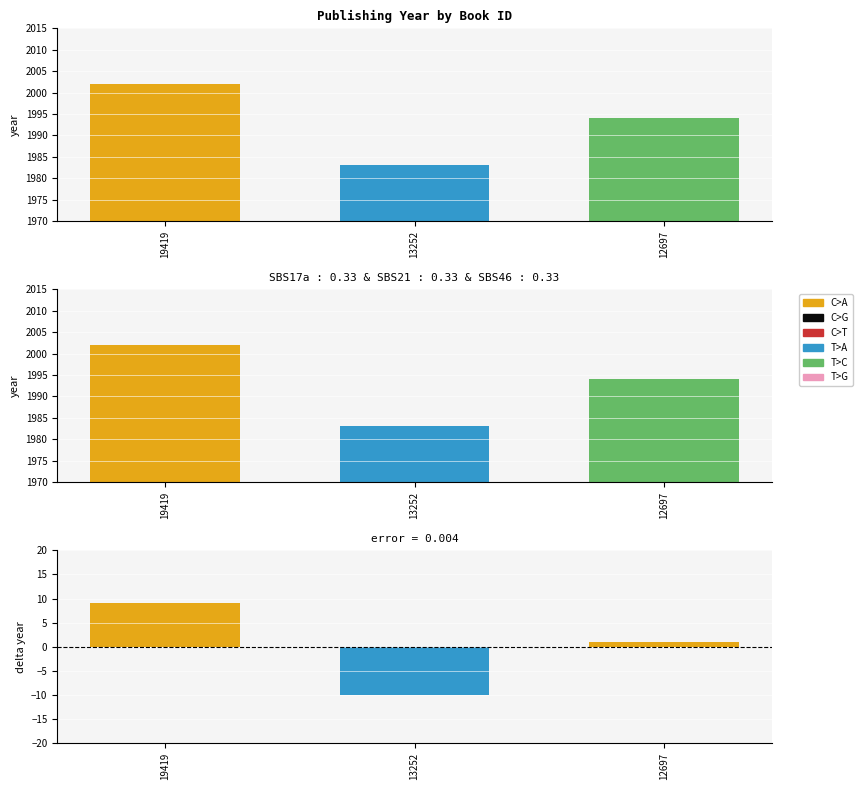

What is the difference between the maximum and minimum values?

19